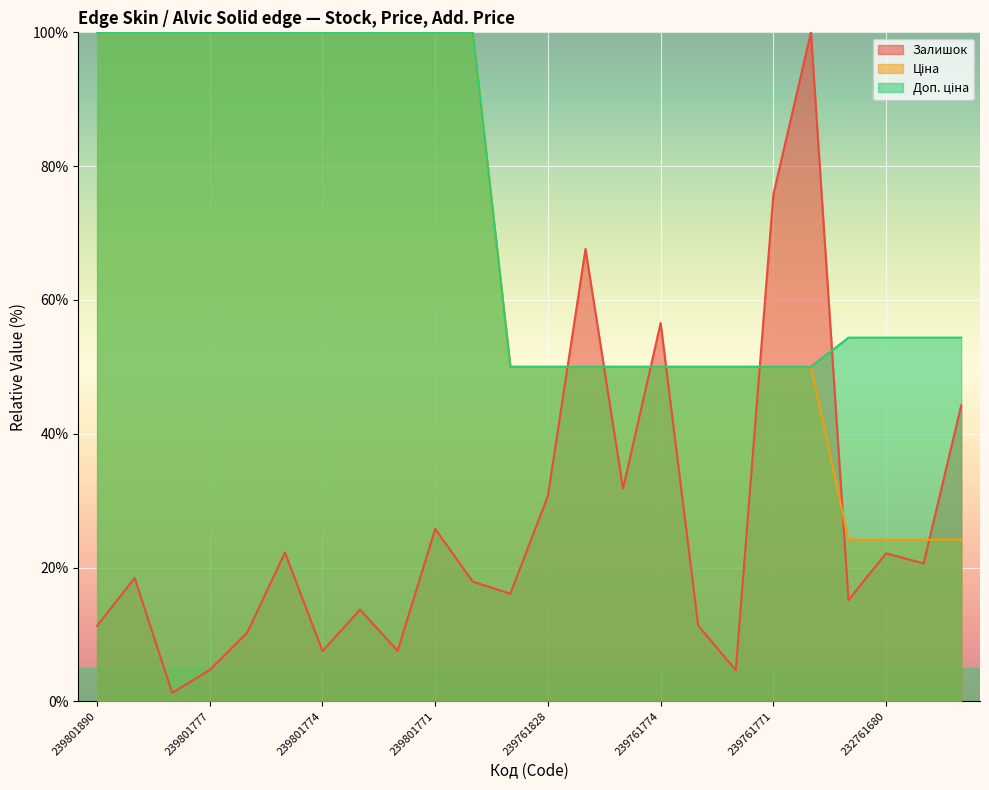

What is the difference between the maximum and minimum values in the Доп. ціна series?

50.0